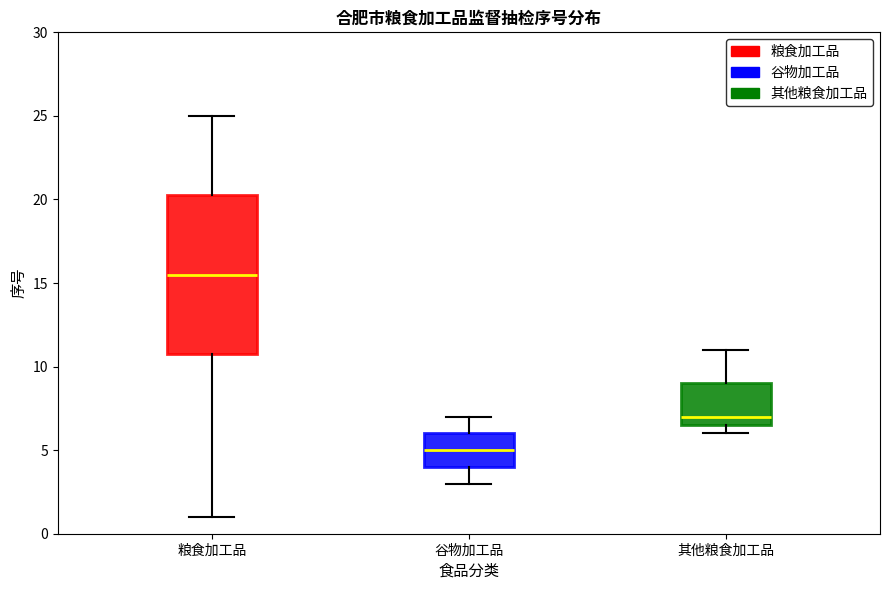

Reading left to right, transcribe this box plot: for each box, give where its median line is, the range the box spans, and where its two whiskers end, as read against the y-axis. The values are not printed on the chart, so give them approximately, as read against the axis.

粮食加工品: median 15.5, box 11.0 to 20.5, whiskers 1.0 to 25.0
谷物加工品: median 5.0, box 4.0 to 6.0, whiskers 3.0 to 7.0
其他粮食加工品: median 7.0, box 6.5 to 9.0, whiskers 6.0 to 11.0